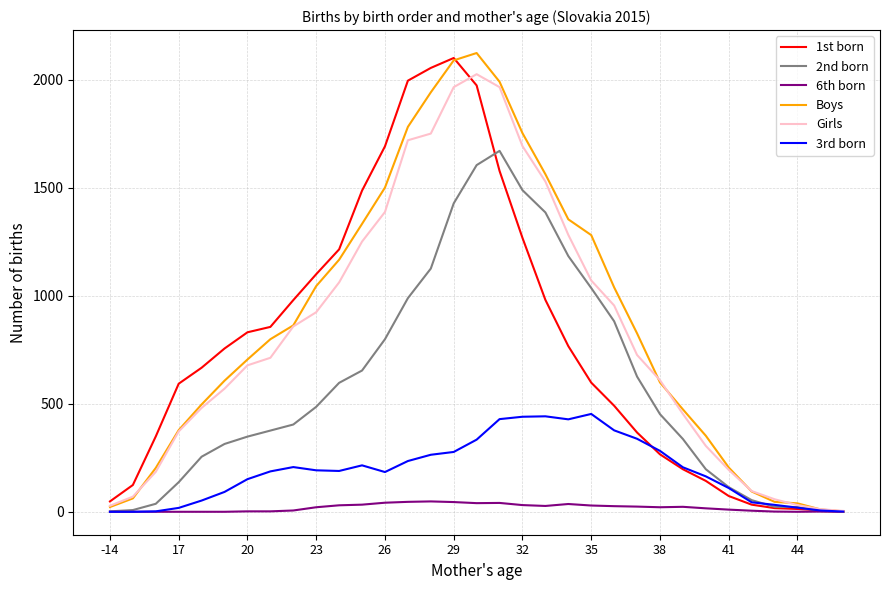

What are all the series names shown in the legend?

1st born, 2nd born, 6th born, Boys, Girls, 3rd born